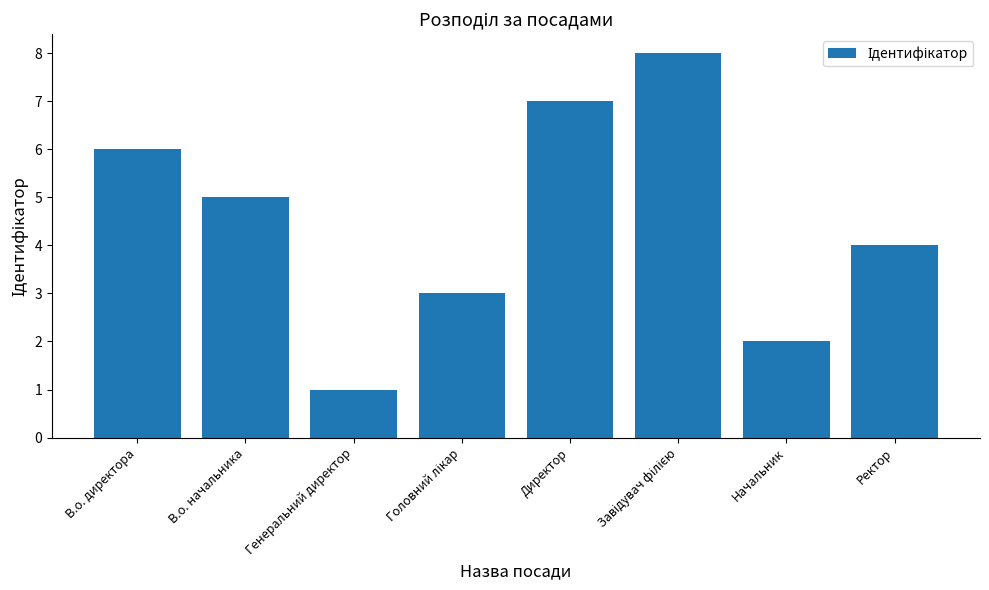

What is the change in value from В.о. начальника to Генеральний директор?

-4